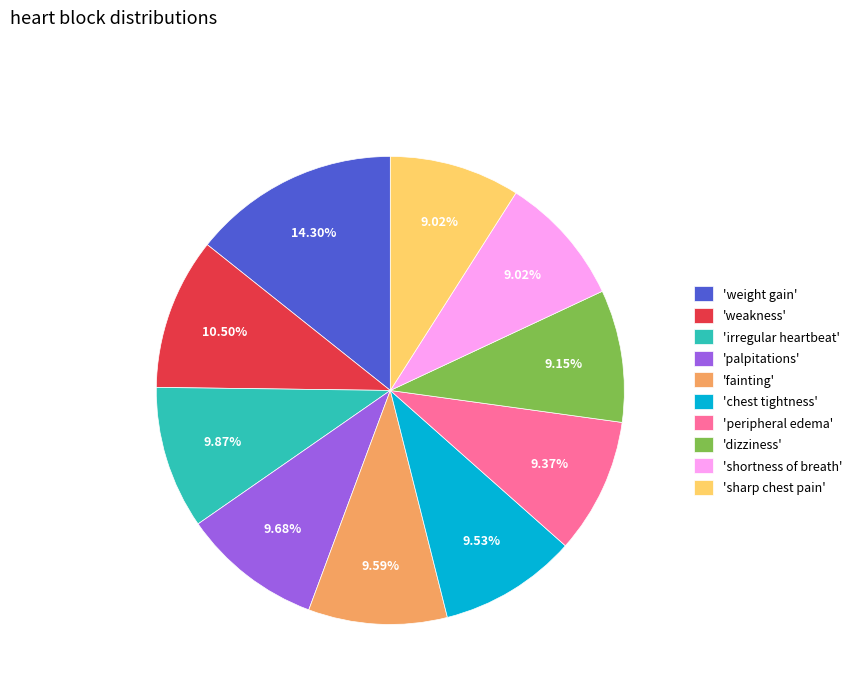

Approximately how many times larger is the value at 'fainting' compared to 'palpitations'?

1.0